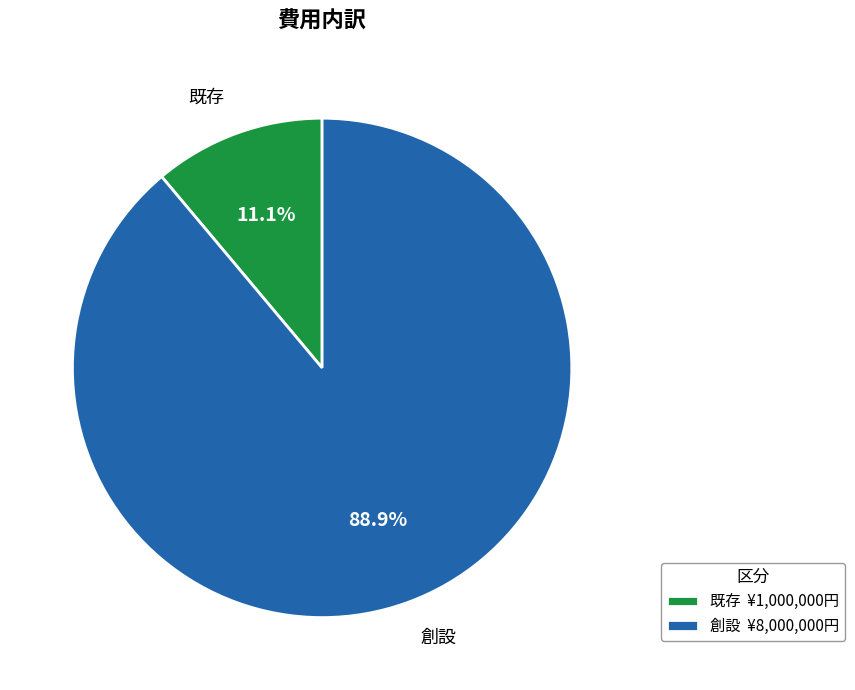

What is the ratio of the value at 創設 to the value at 既存?

8.0